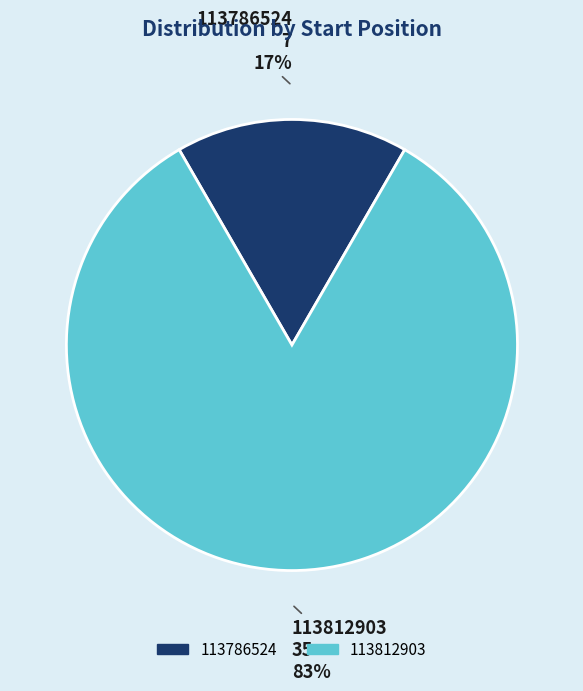

How many segments does this pie chart have?

2